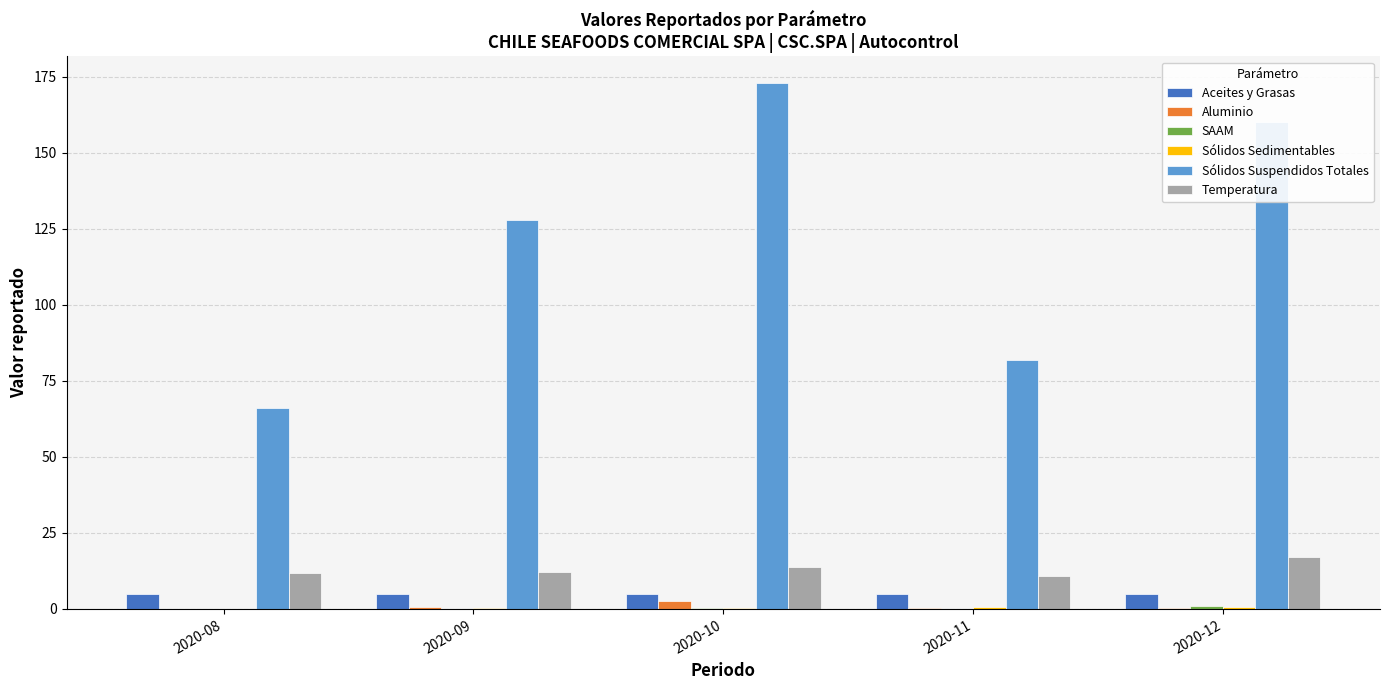

The value of Temperatura at 2020-11 is 18.4. True or false?

False